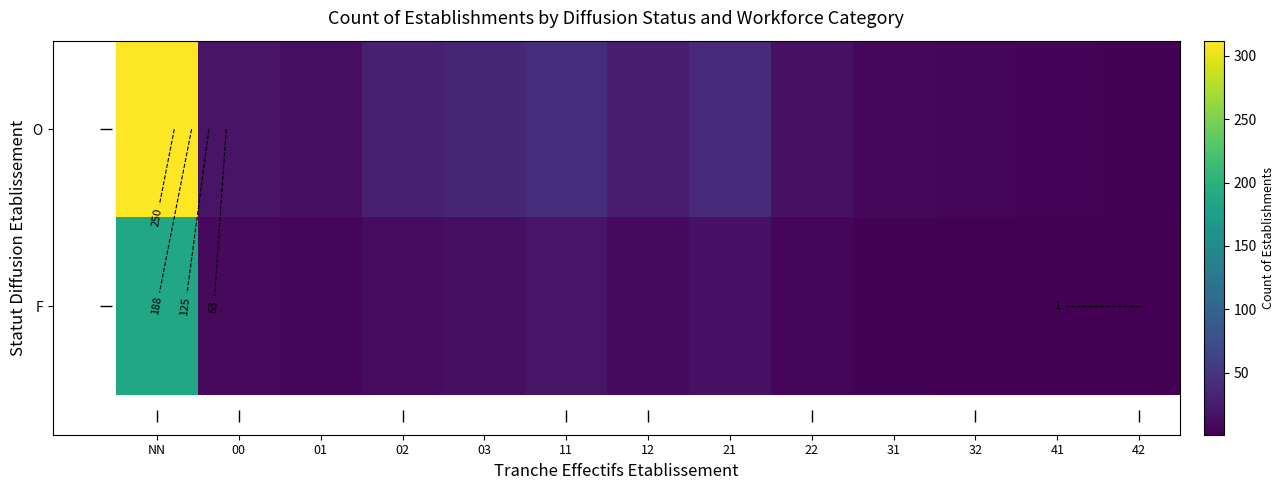

What is the difference between the highest and lowest values at 42?

2